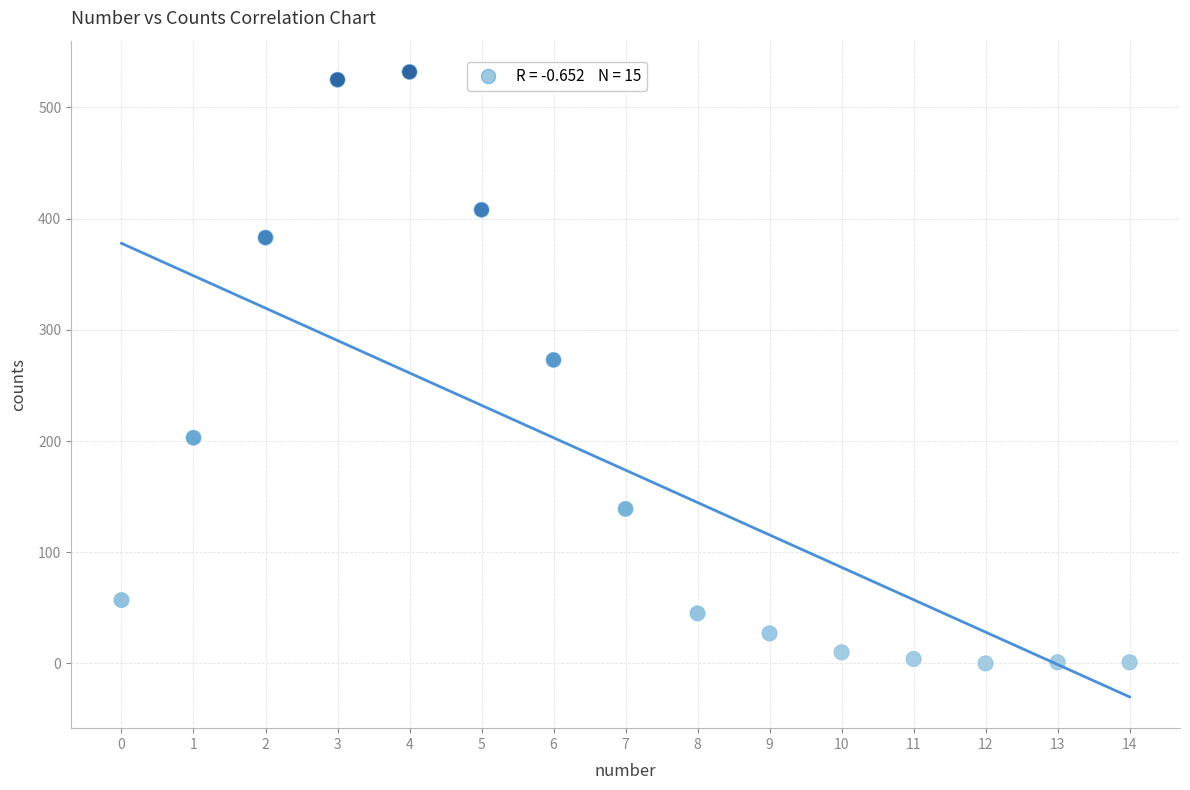

What Y value in the scatter plot is closest to 266?

273